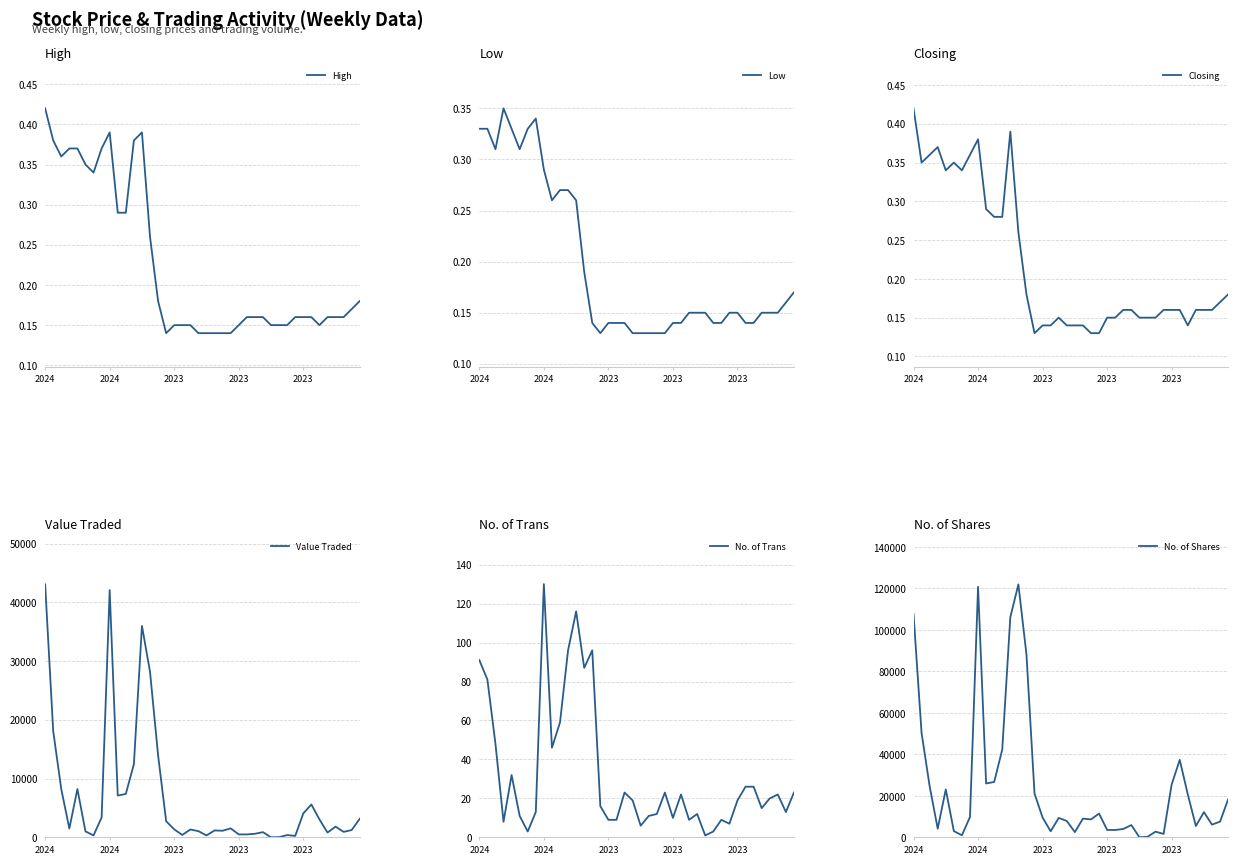

What is the value of the Closing point at the 33rd from the left?

0.2